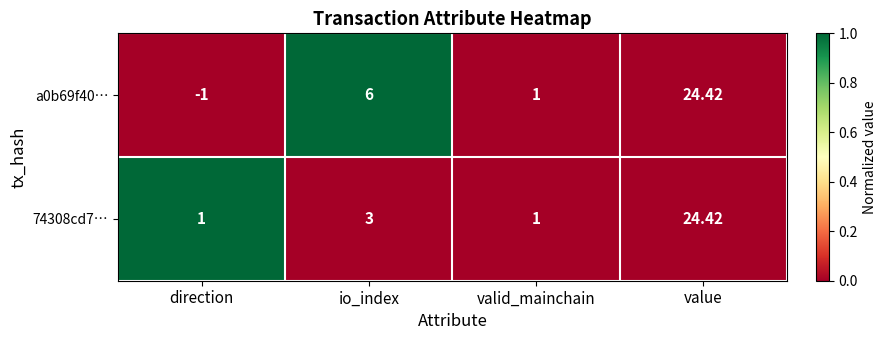

At how many categories does at least one series exceed 0?

4